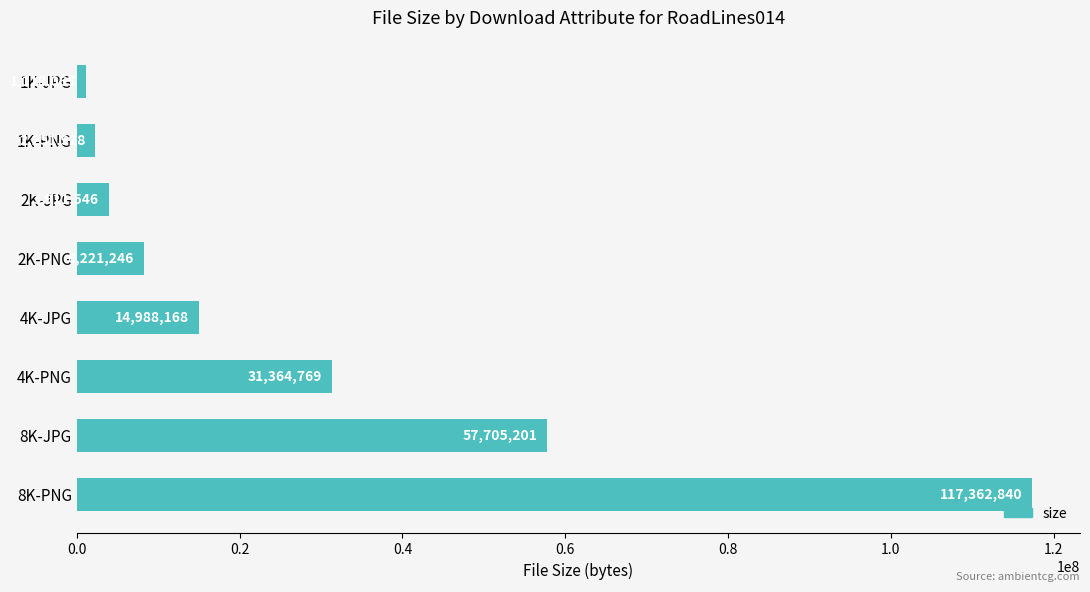

Reading top to bottom, extract all data points from this chart.

1K-JPG=1118065	1K-PNG=2251928	2K-JPG=3911546	2K-PNG=8221246	4K-JPG=14988168	4K-PNG=31364769	8K-JPG=57705201	8K-PNG=117362840